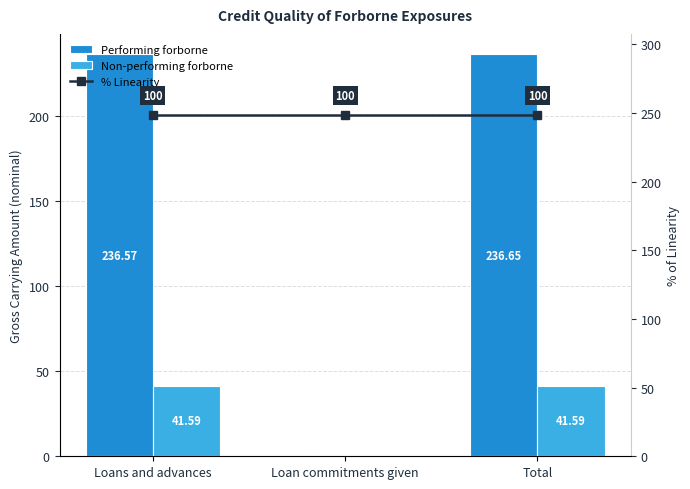

Rank the series by their maximum value, from highest to lowest.

% Linearity, Performing forborne, Non-performing forborne